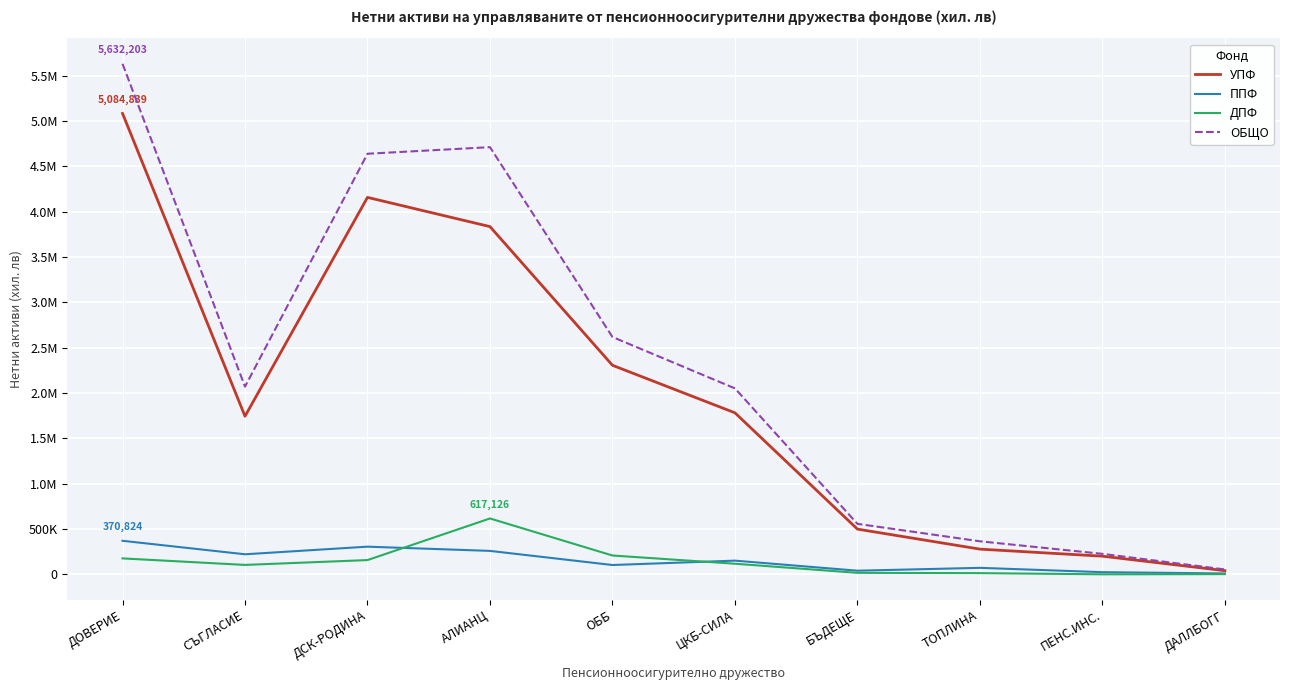

Is it true that ОБЩО equals 3568147 at ОББ?

False